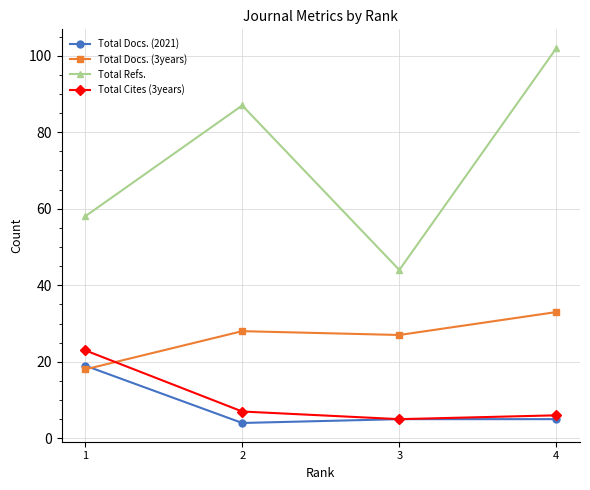

How many intersections are there between Total Docs. (3years) and Total Cites (3years)?

1